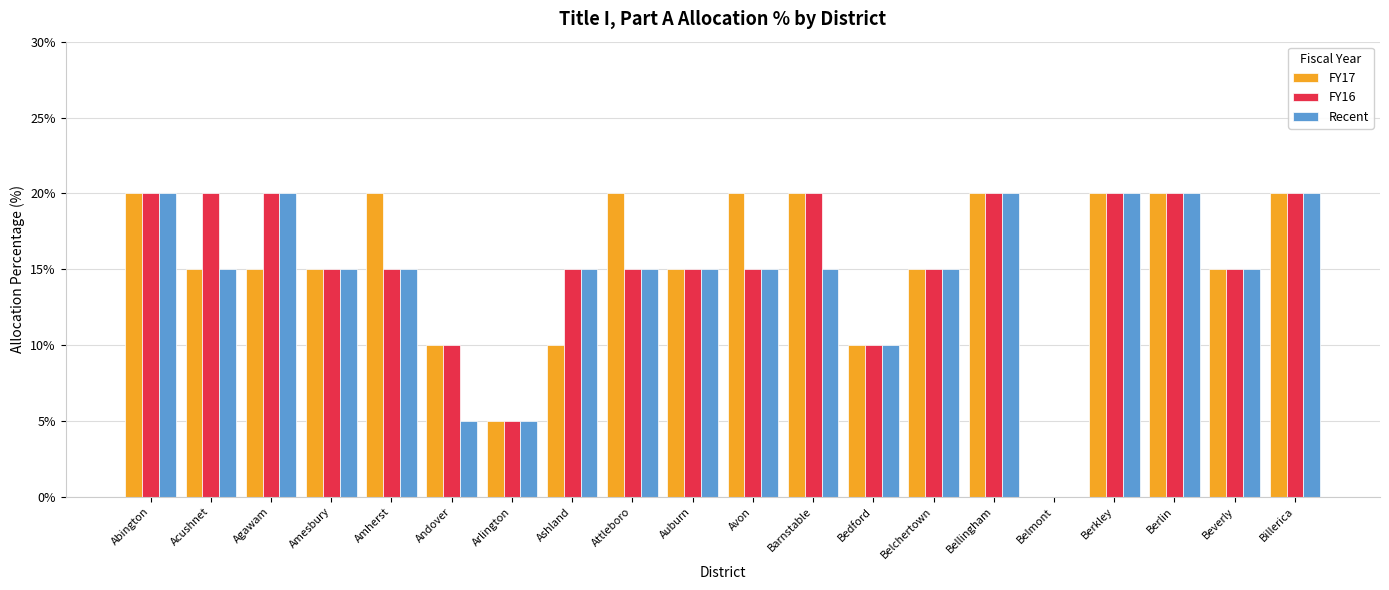

How many groups of bars are there?

20